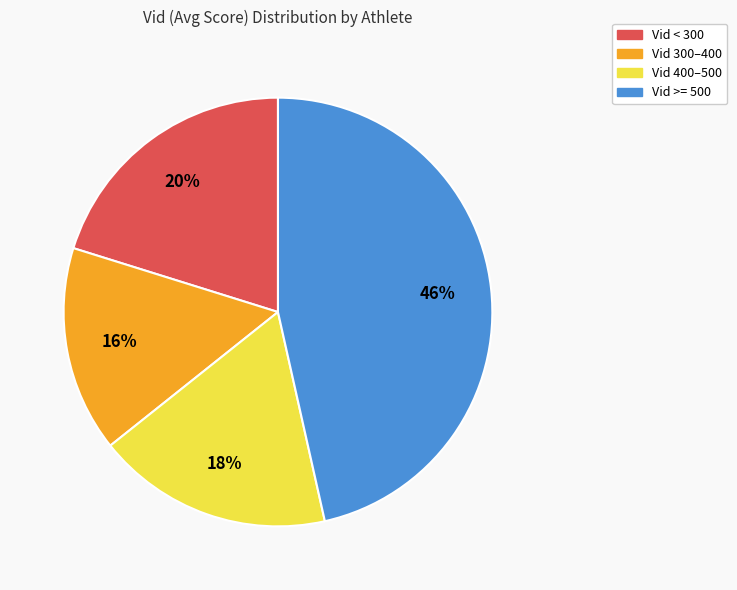

Does any single category account for the majority?

No